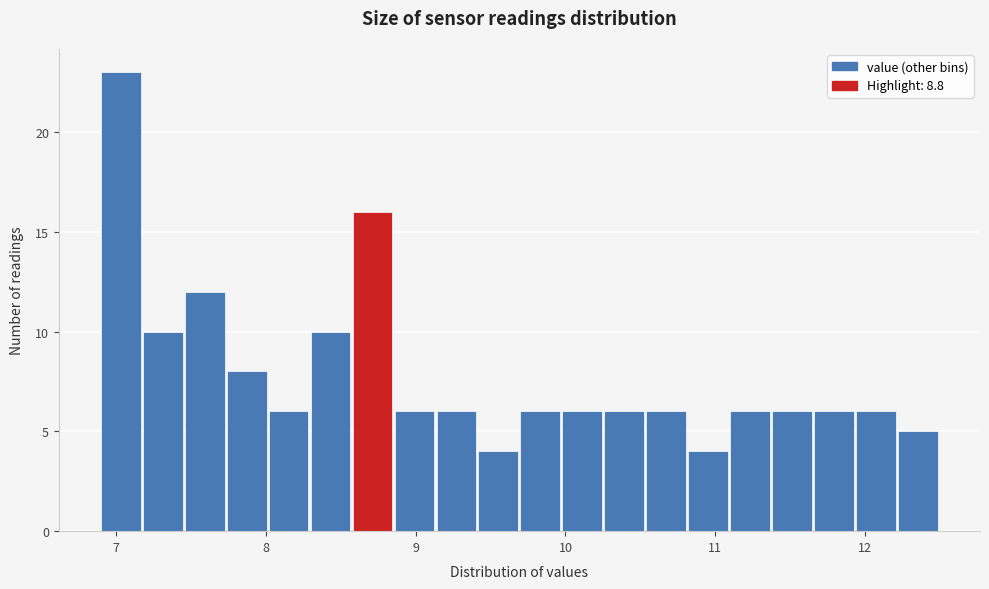

Around what value on the x-axis is the tallest bar? Give the approximate position of its centre, as read against the axis.

7.0